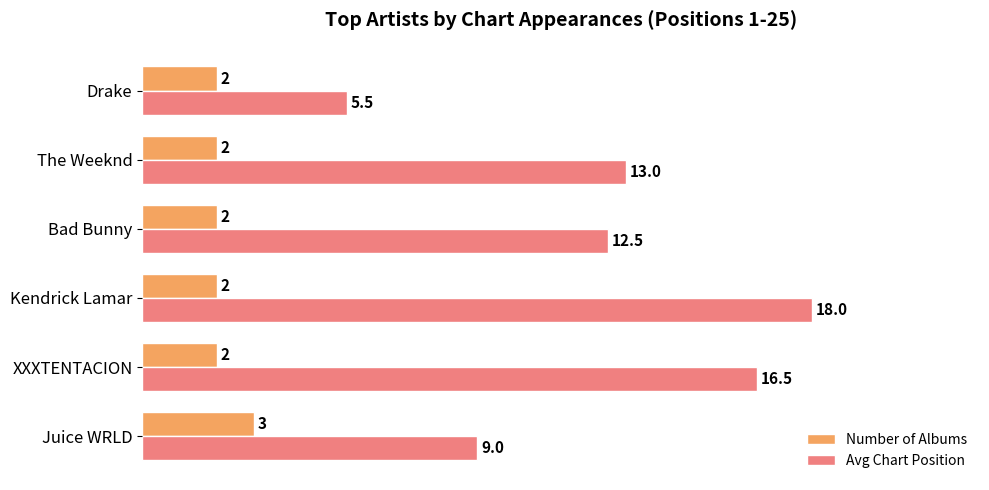

Which category has the highest value across all series?

Kendrick Lamar